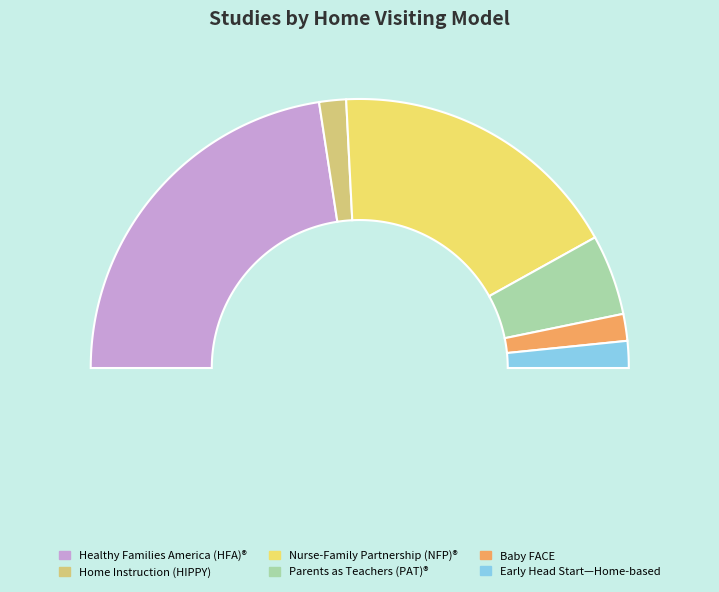

To the nearest percent, what is the difference between the Early Head Start—Home-based option and Nurse-Family Partnership (NFP)® slice percentages?

32%